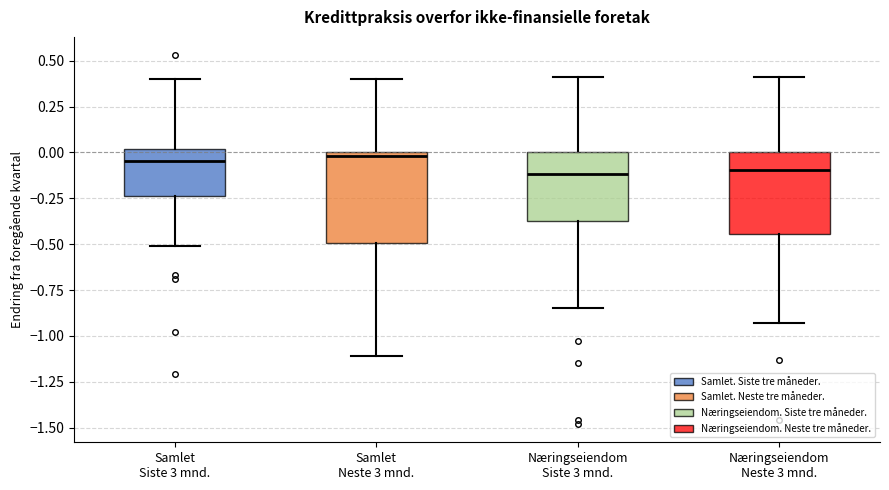

Reading left to right, read every box against the y-axis: the position of its median line, the range the box covers, and the ends of its whiskers. The values are not printed on the chart, so give them approximately, as read against the axis.

Samlet Siste 3 mnd.: median -0.05, box -0.25 to 0.00, whiskers -0.50 to 0.40
Samlet Neste 3 mnd.: median 0.00 (just below the box's upper edge), box -0.50 to 0.00, whiskers -1.10 to 0.40
Næringseiendom Siste 3 mnd.: median -0.10, box -0.35 to 0.00, whiskers -0.85 to 0.40
Næringseiendom Neste 3 mnd.: median -0.10, box -0.45 to 0.00, whiskers -0.95 to 0.40